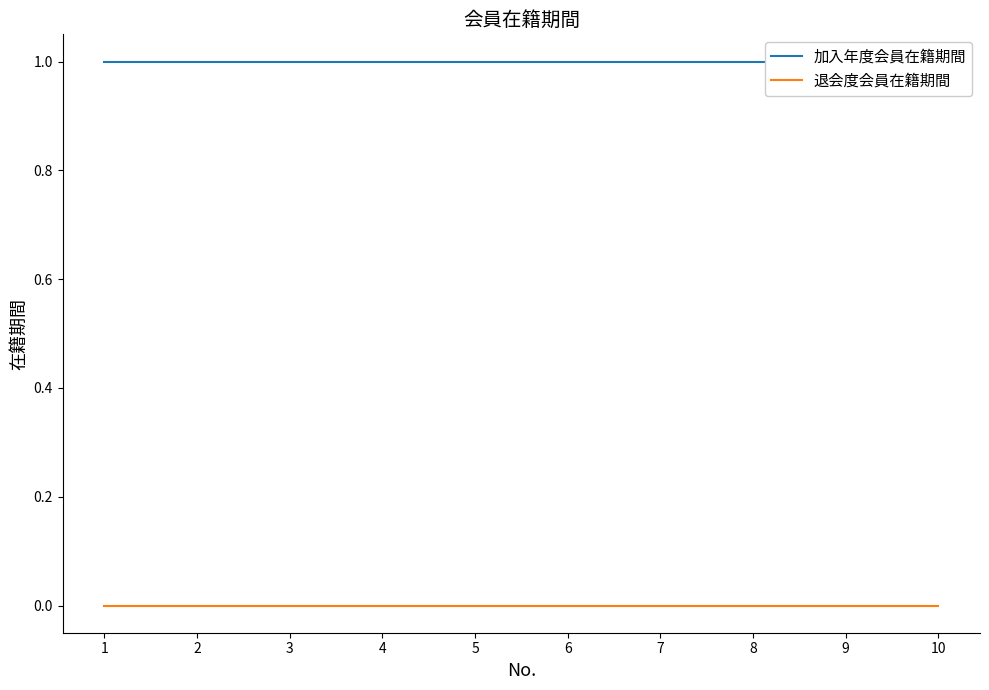

Which series changed the most between 3 and 7?

加入年度会員在籍期間